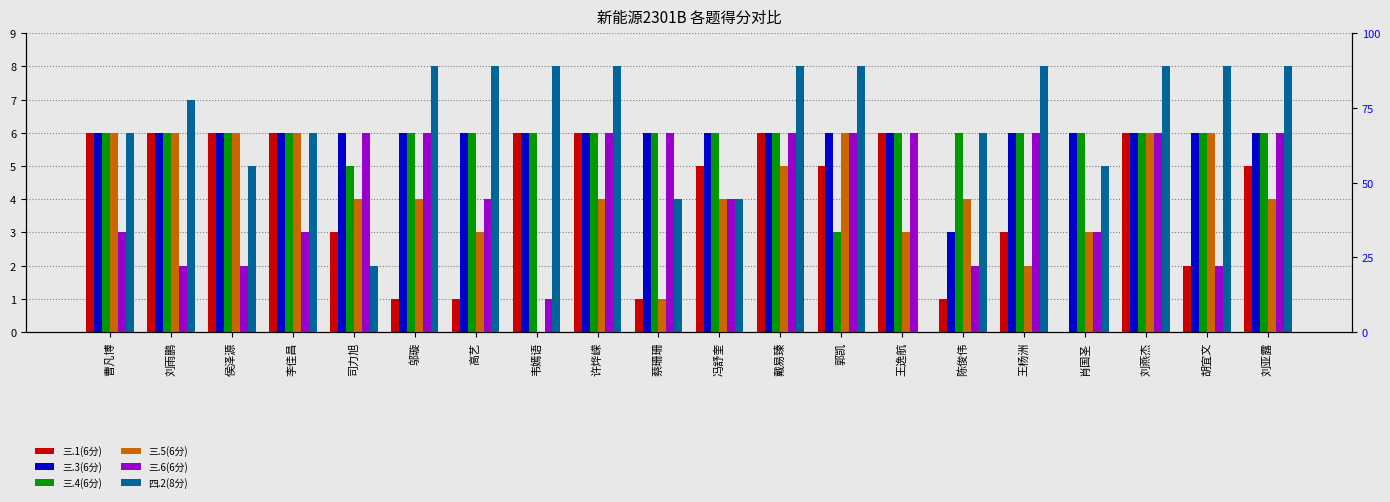

What is the label of the 1st bar from the left?

曹凡博